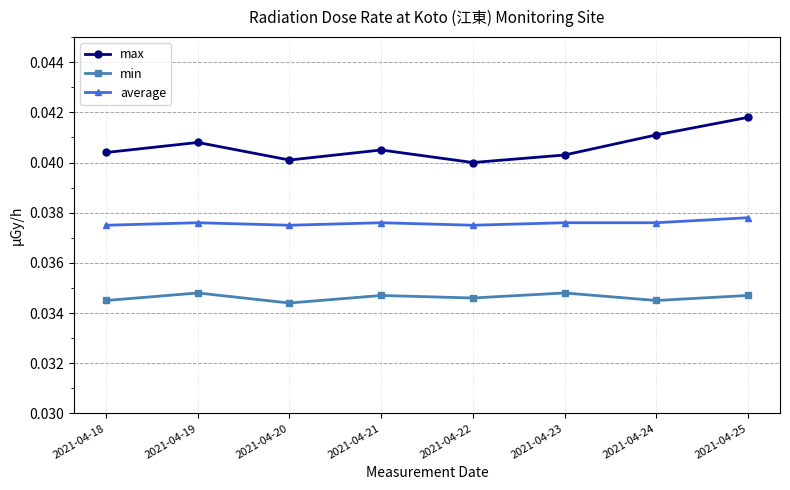

Which category has the highest value across all series?

2021-04-25